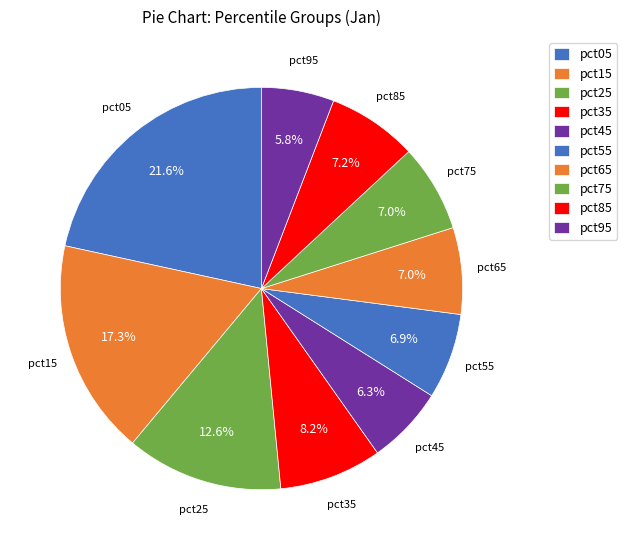

What percentage is the pct05 slice, to the nearest percent?

22%